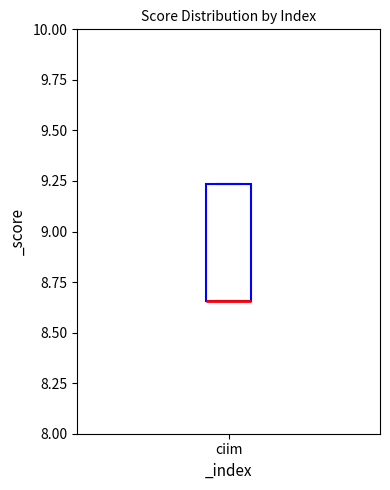

Read this box plot against the y-axis: the position of the median line, the range covered by the box, and the ends of both whiskers. The values are not printed on the chart, so give them approximately, as read against the axis.

median 8.65 (drawn on the box's lower edge), box 8.65 to 9.25, whiskers 8.65 to 9.25